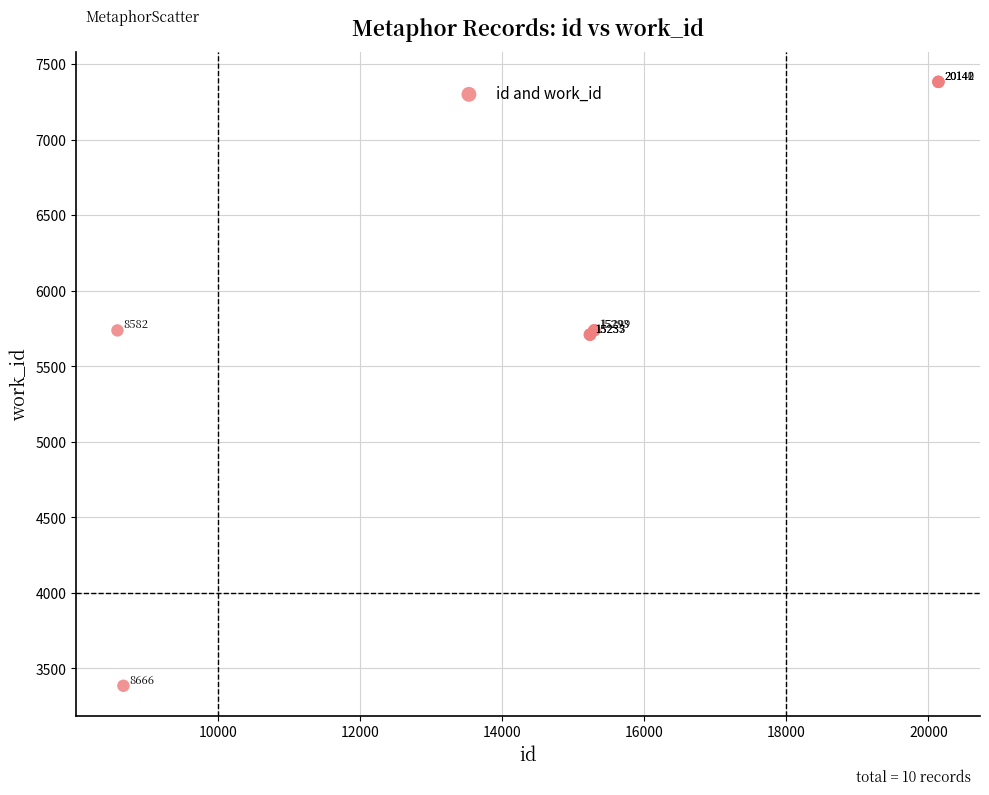

What Y value in the scatter plot is closest to 5383?

5709